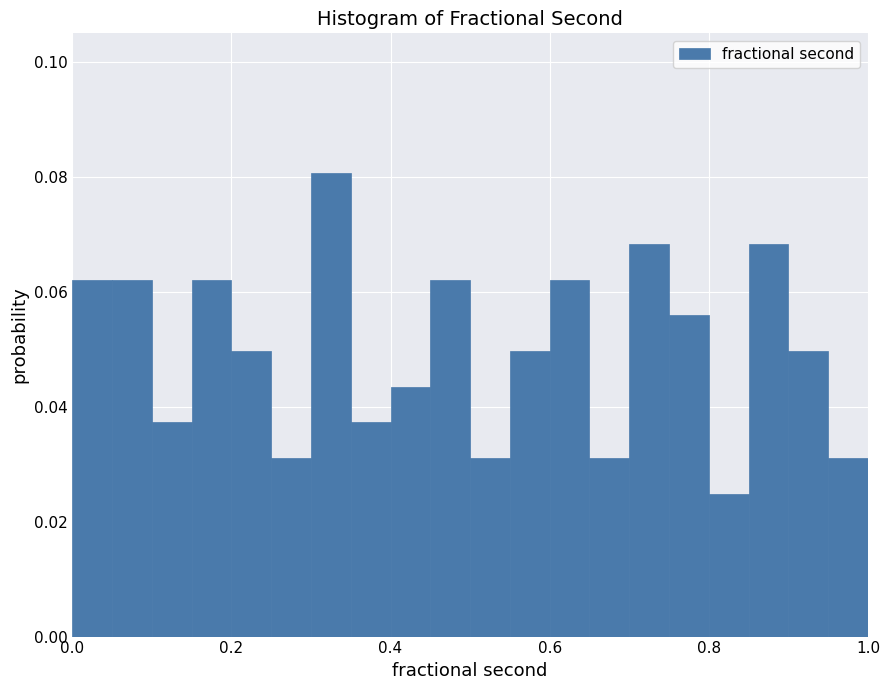

Around what value on the x-axis is the tallest bar? Give the approximate position of its centre, as read against the axis.

0.32